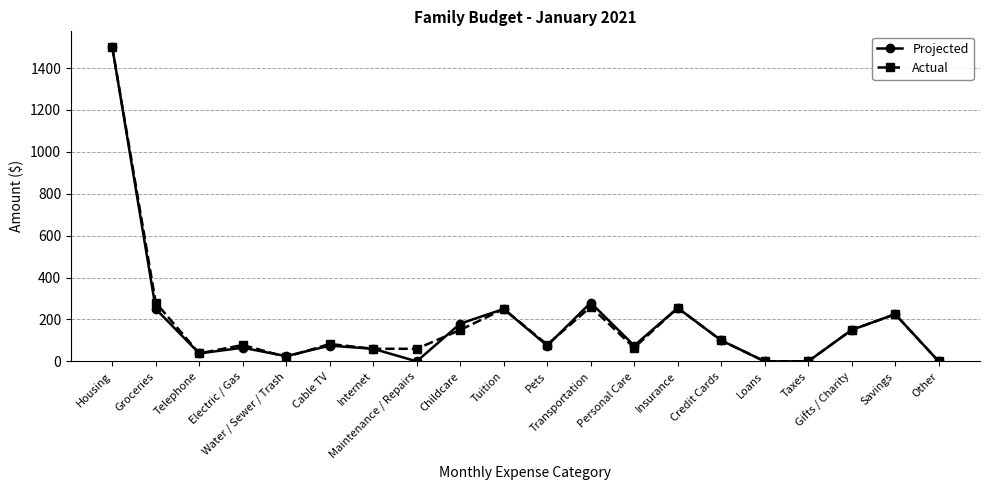

Where is Actual nearest to the value 750?

Groceries